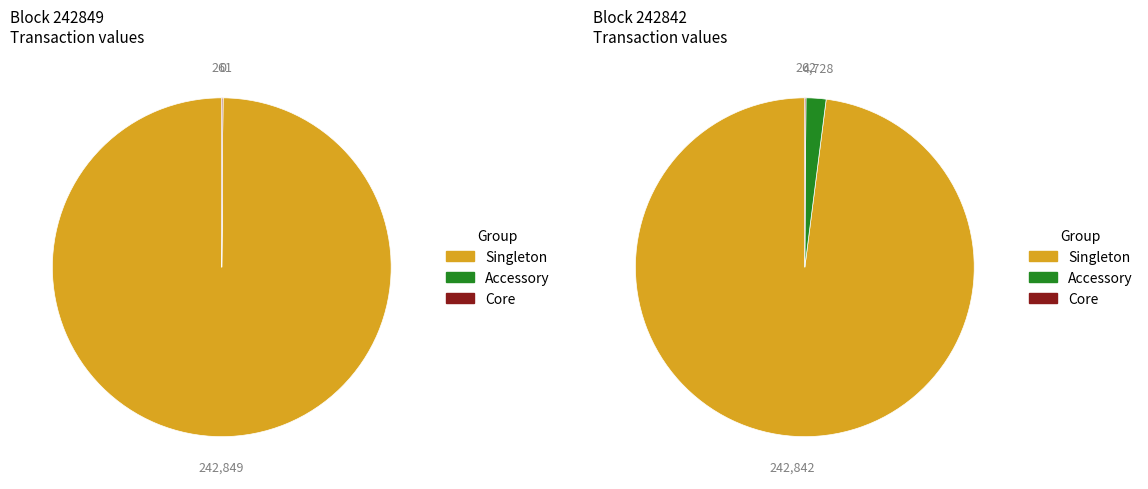

What percentage is the 242849 slice, to the nearest percent?

50%